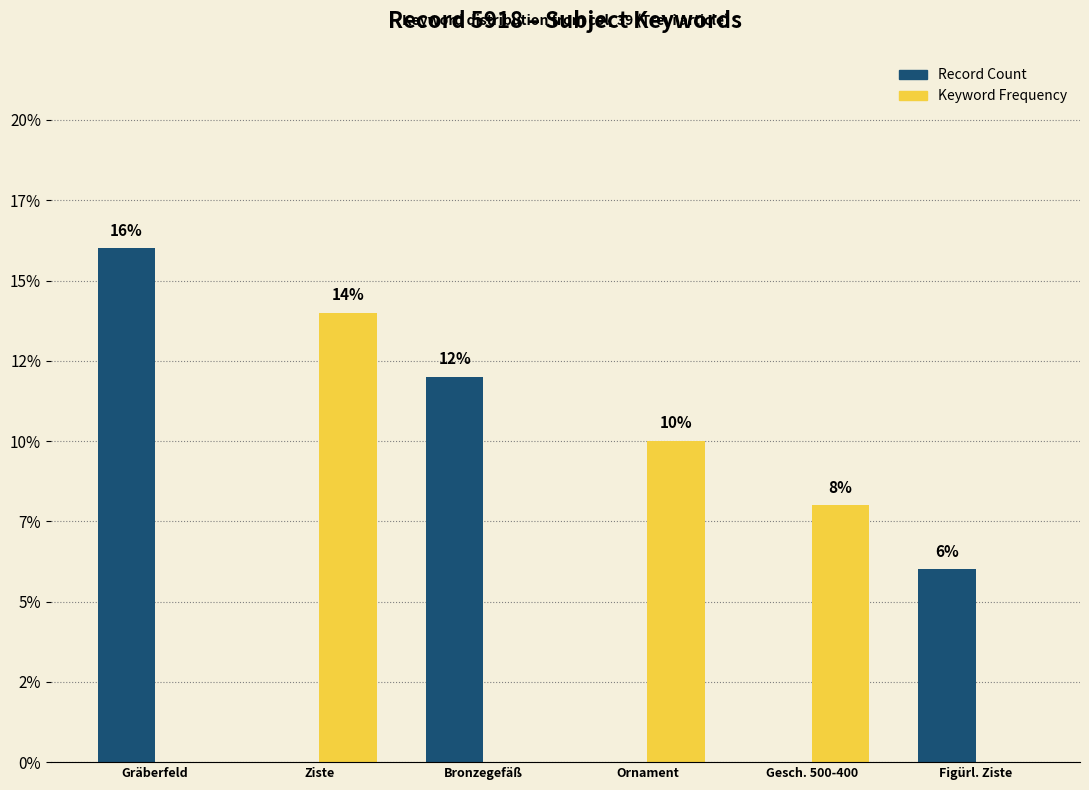

What are all the series names shown in the legend?

Record Count, Keyword Frequency